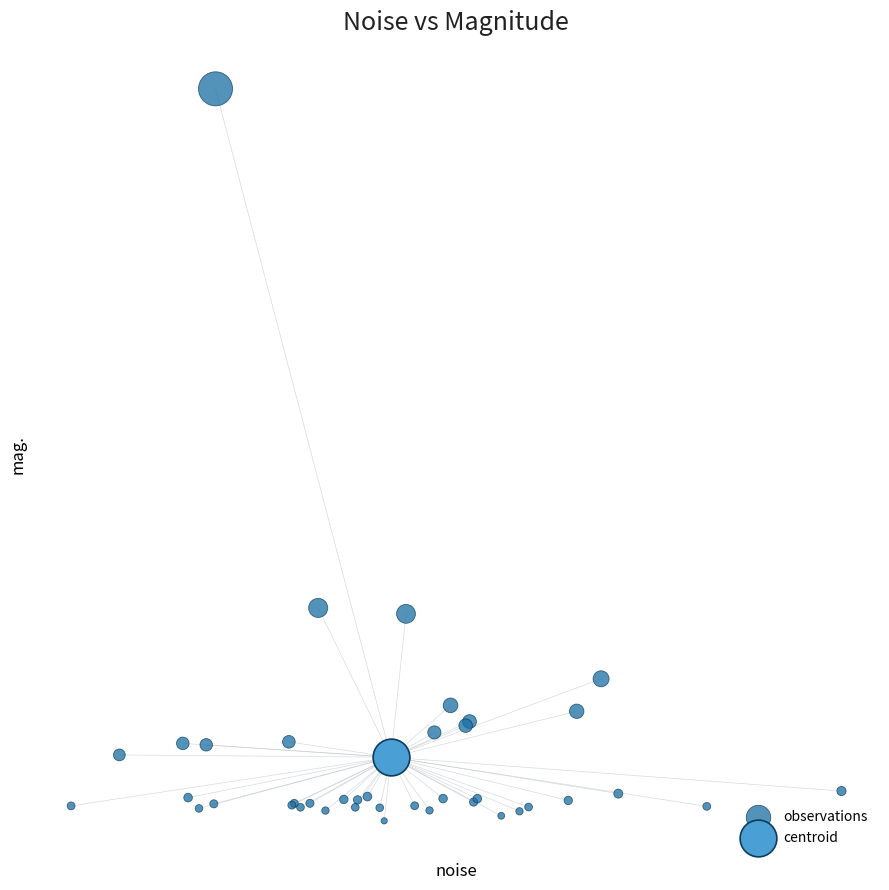

What are all the series names shown in the legend?

observations, centroid